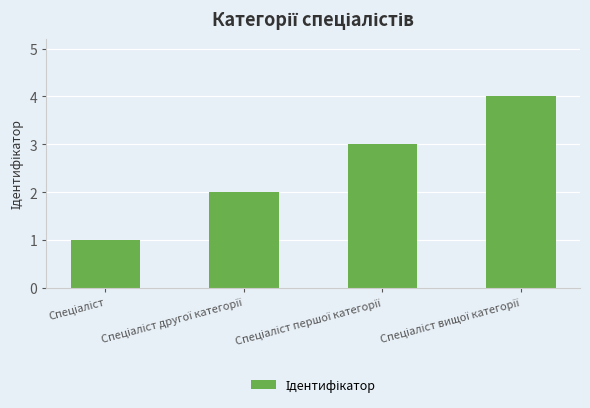

What is the maximum value shown in the chart?

4